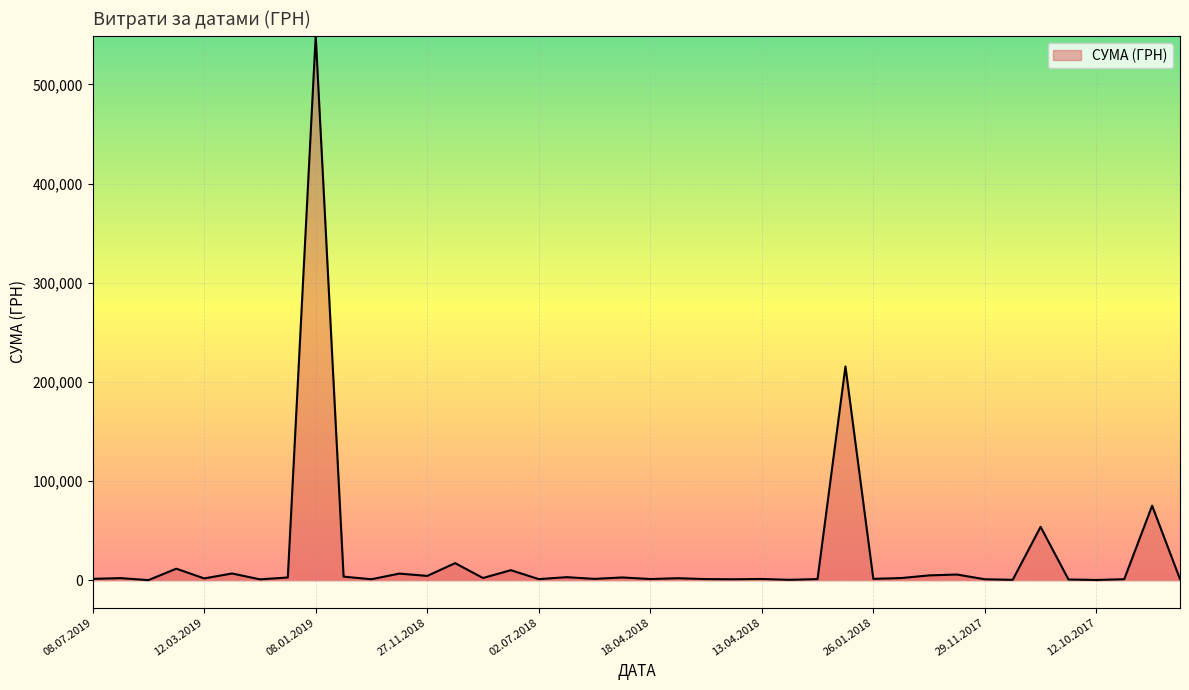

What is the greatest value displayed?

548990.5